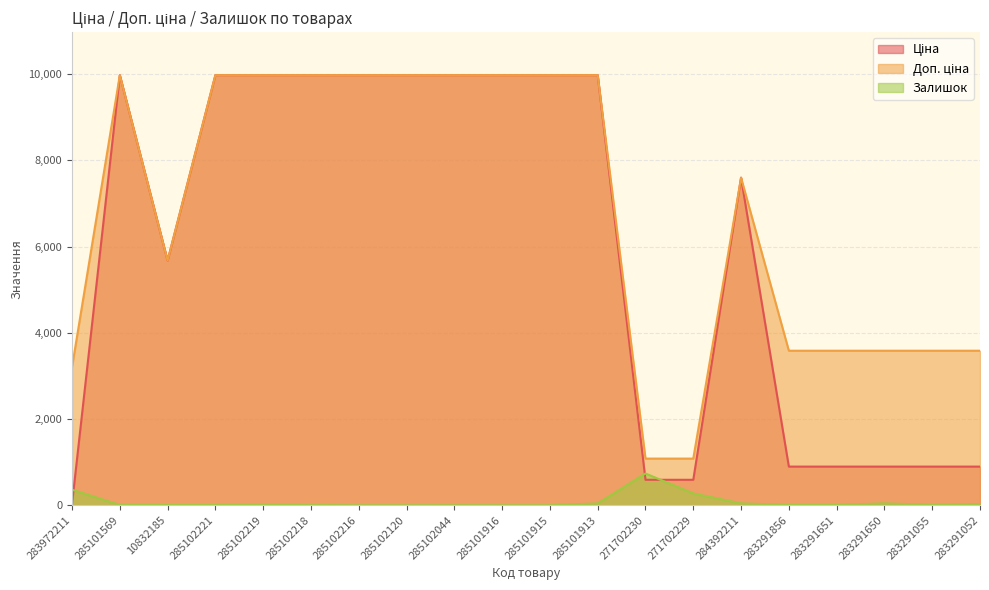

True or false: Доп. ціна and Залишок cross at least once.

False